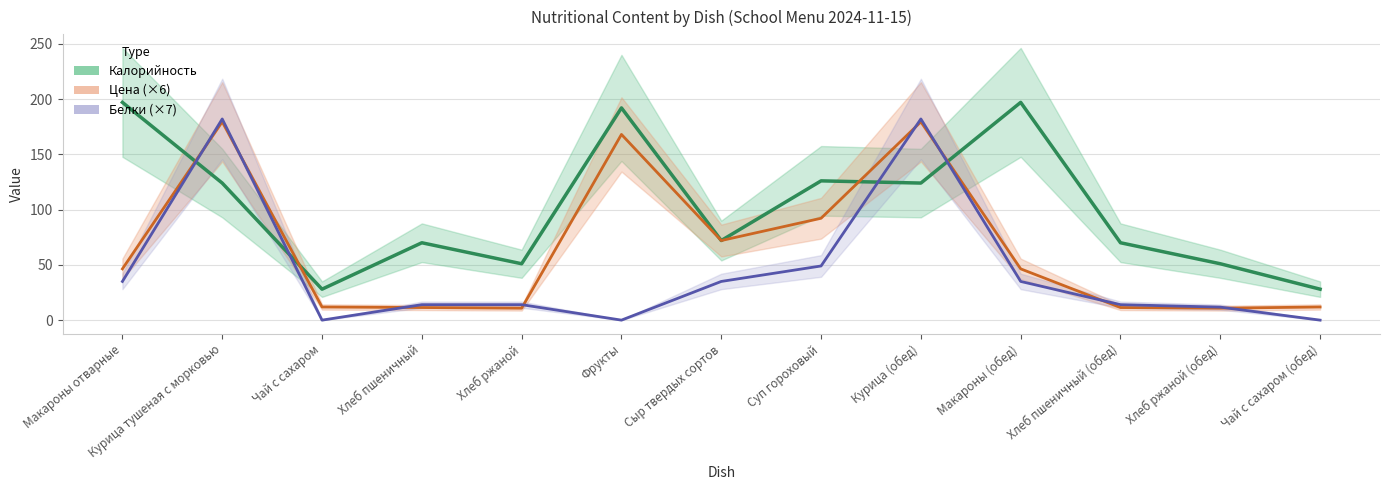

Reading left to right, transcribe all the data shown in this chart.

Калорийность: 197.0	124.0	28.0	70.0	51.0	192.0	72.0	126.0	124.0	197.0	70.0	51.0	28.0
Цена (×6): 46.4	179.4	11.9	11.4	10.8	168.0	72.0	92.2	179.4	46.4	11.4	10.8	11.9
Белки (×7): 35.0	182.0	0.0	14.0	14.0	0.0	35.0	49.0	182.0	35.0	14.0	11.8	0.0